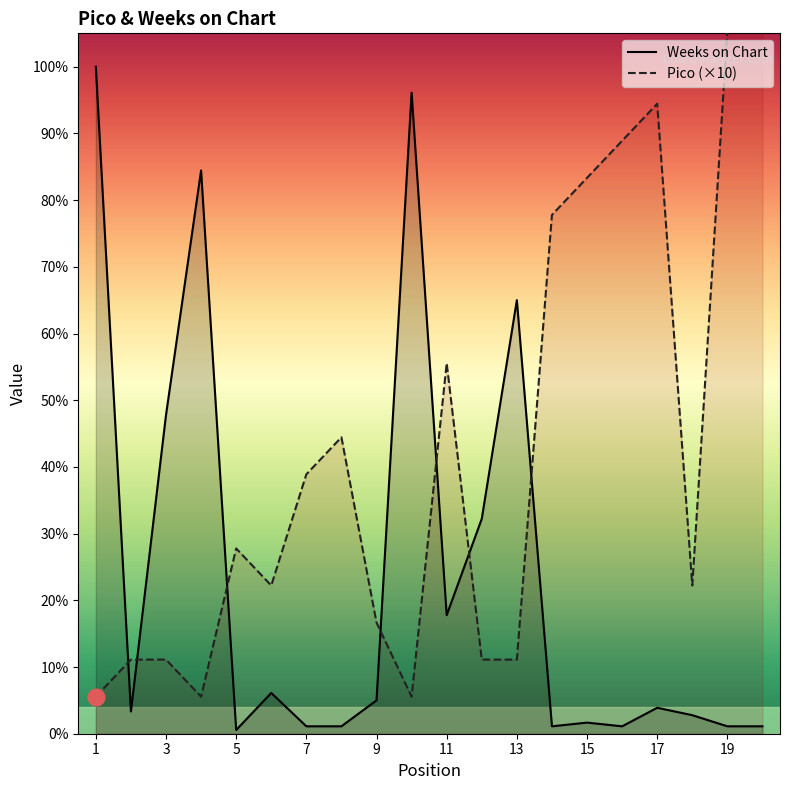

At which category does Pico reach its first local peak?

5